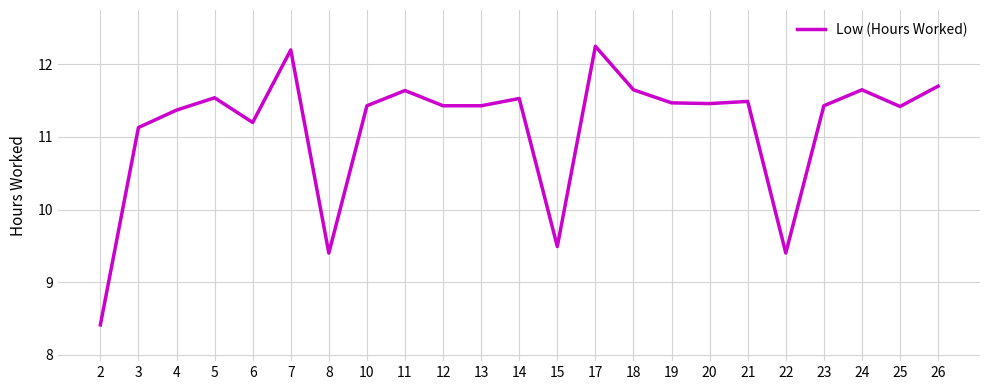

Where does the data first go above 11?

3